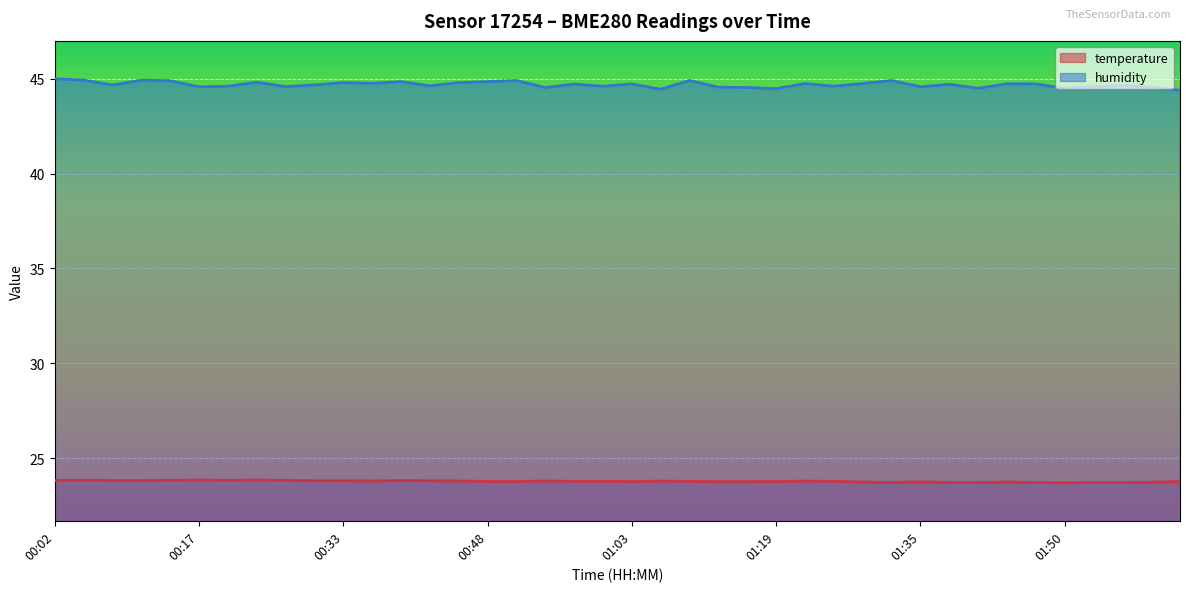

Count the humidity values in the range 44 to 45.

40